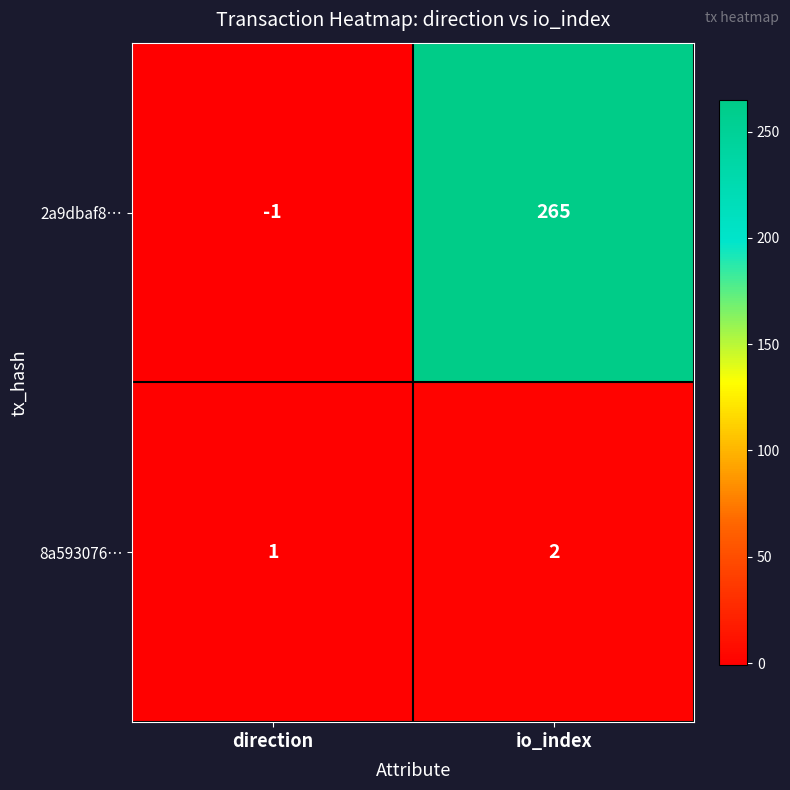

What is the minimum value shown in the chart?

-1